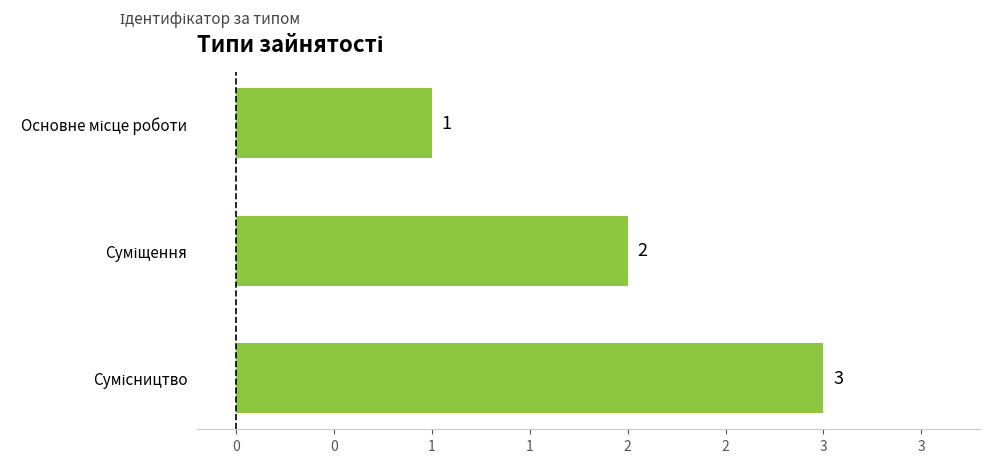

Does the chart contain any negative values?

No